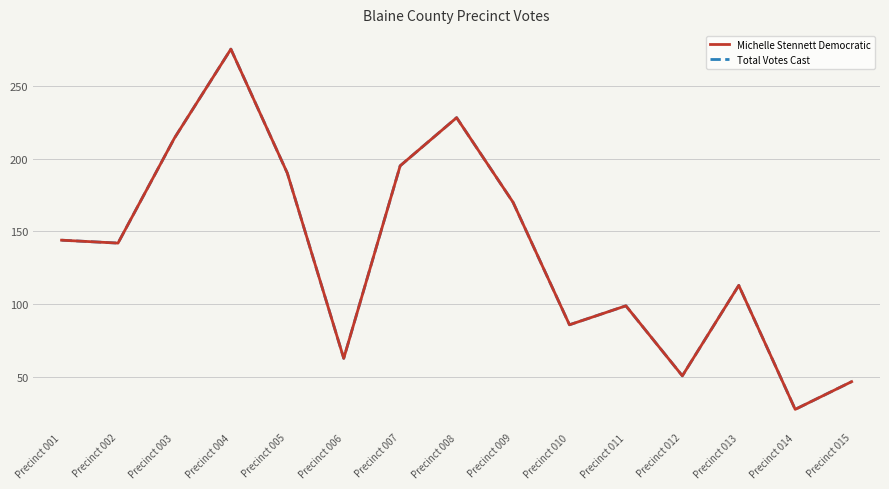

What is the maximum value for Total Votes Cast?

275